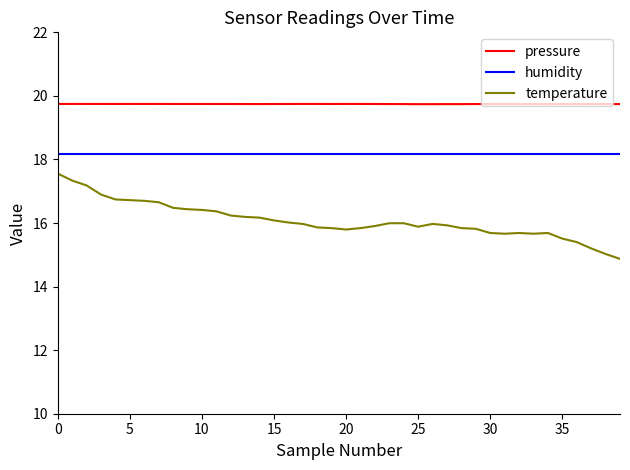

List the series in order of their overall mean, lowest first.

temperature, humidity, pressure